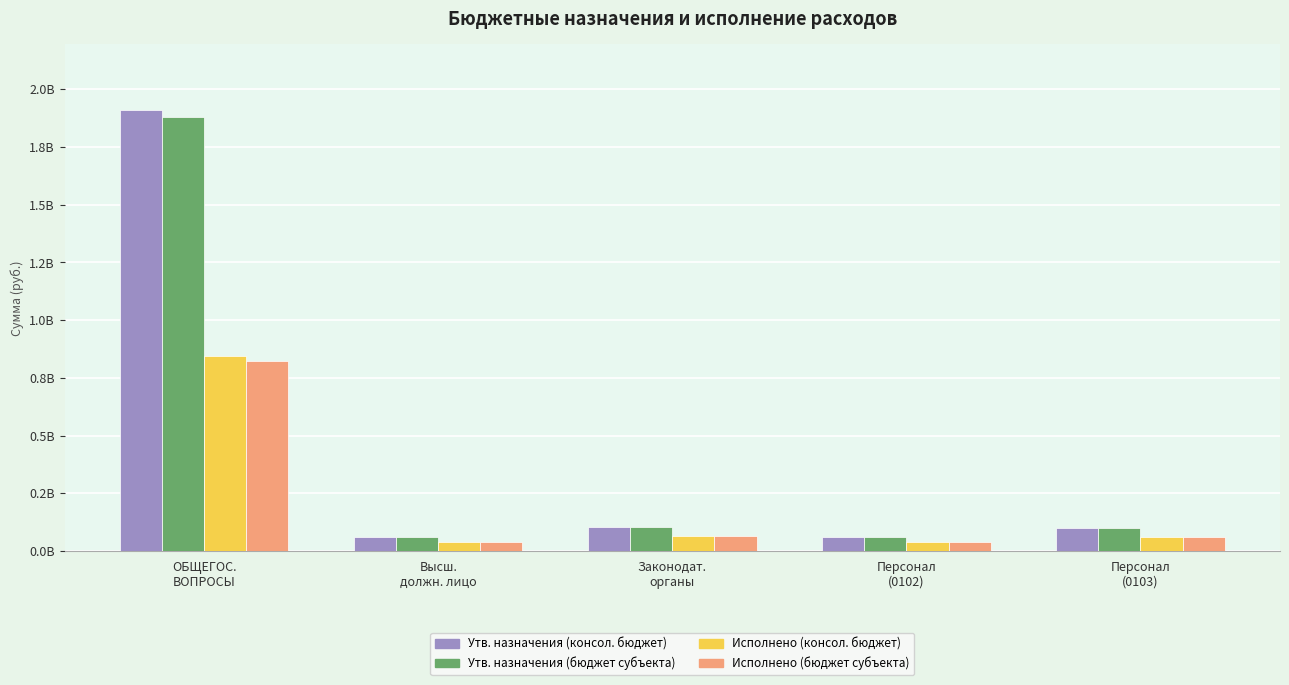

Are the bars grouped side by side (vs. stacked)?

Yes